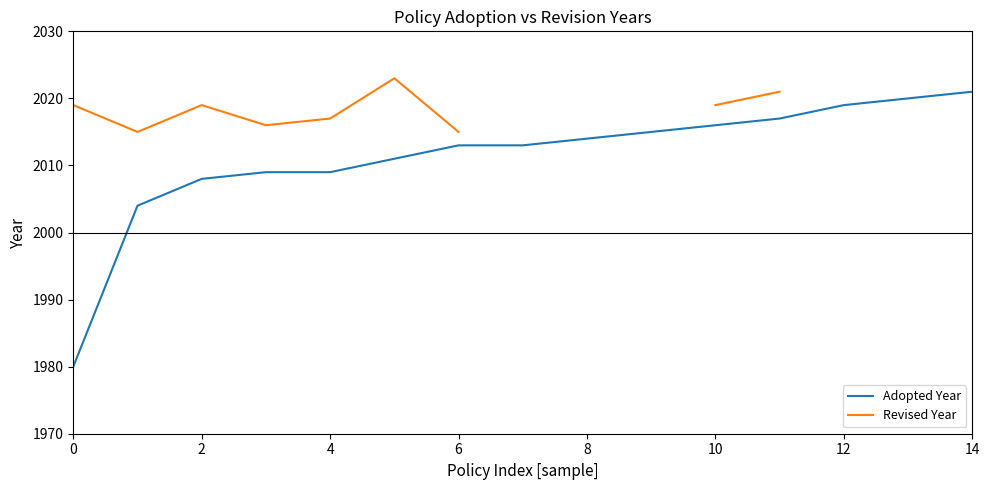

What is the highest value of the Adopted Year series?

2021